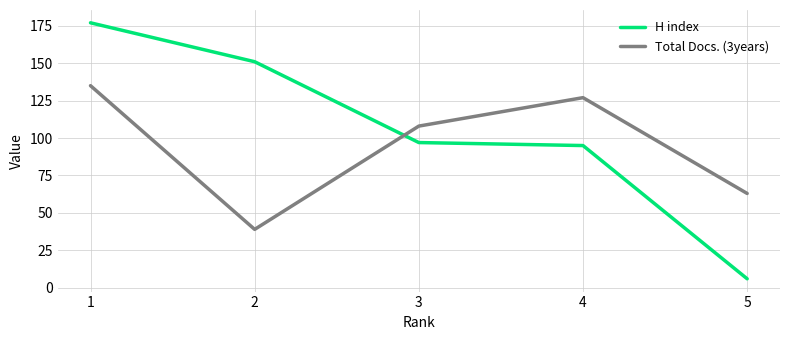

Between which two adjacent categories do Total Docs. (3years) and H index first intersect?

2 and 3